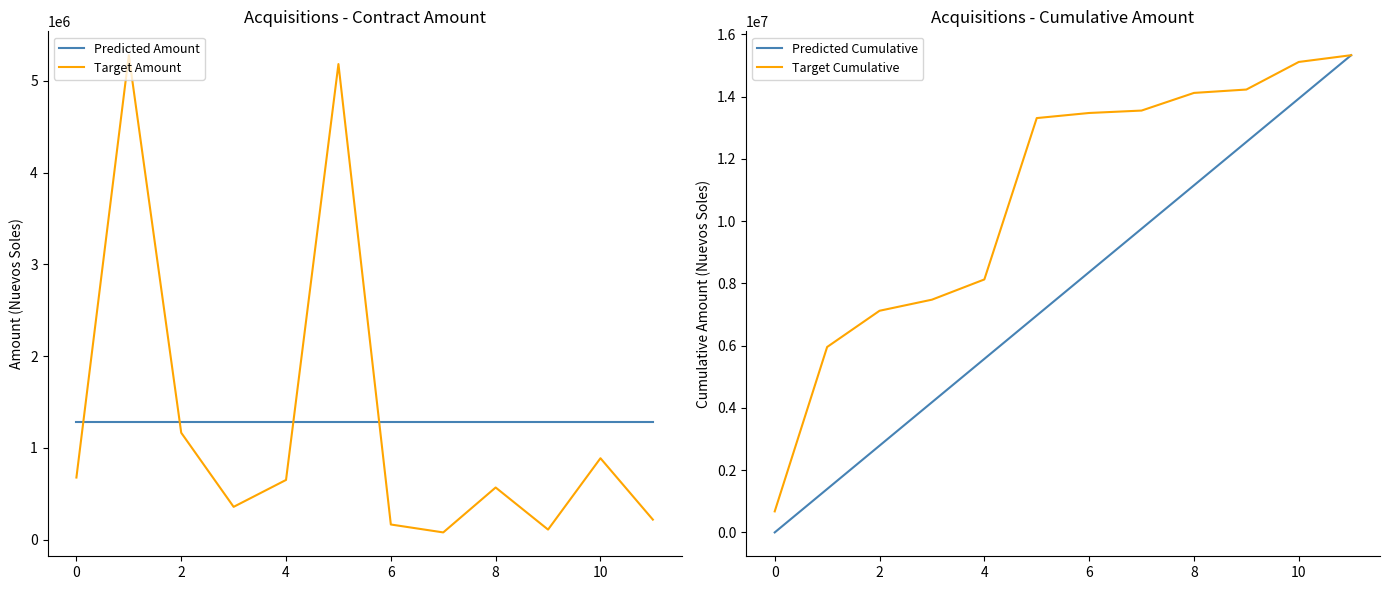

The value of Predicted Amount at 8 is 1704461.1. True or false?

False